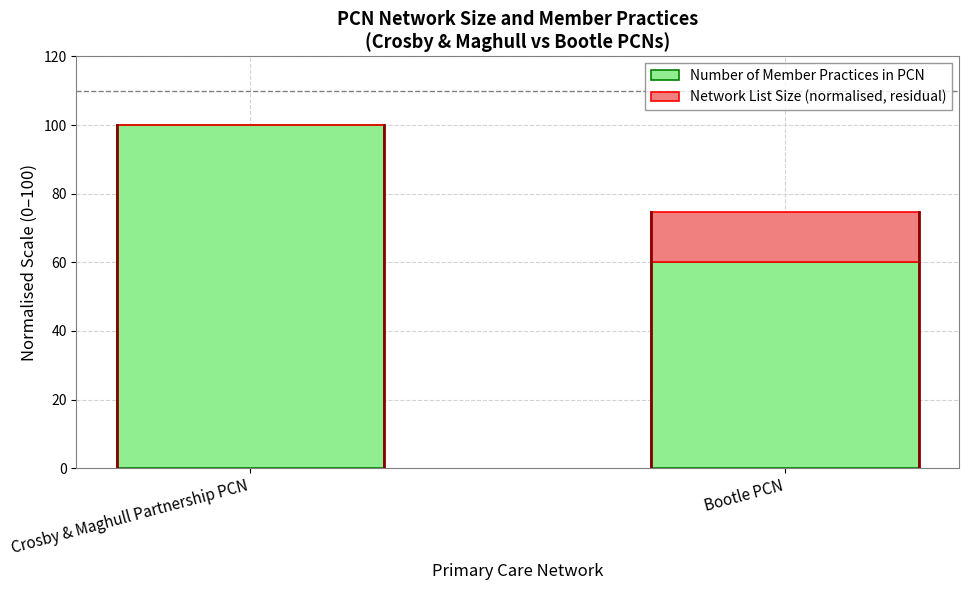

The value of Number of Member Practices in PCN at Bootle PCN is 60.0. True or false?

True